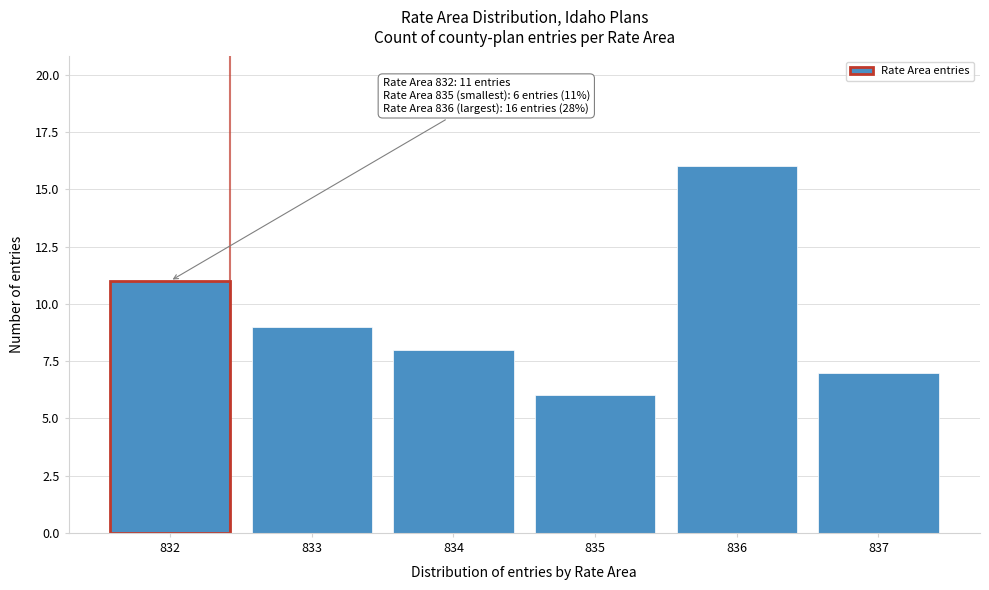

Reading left to right, extract all data points from this chart.

11	9	8	6	16	7